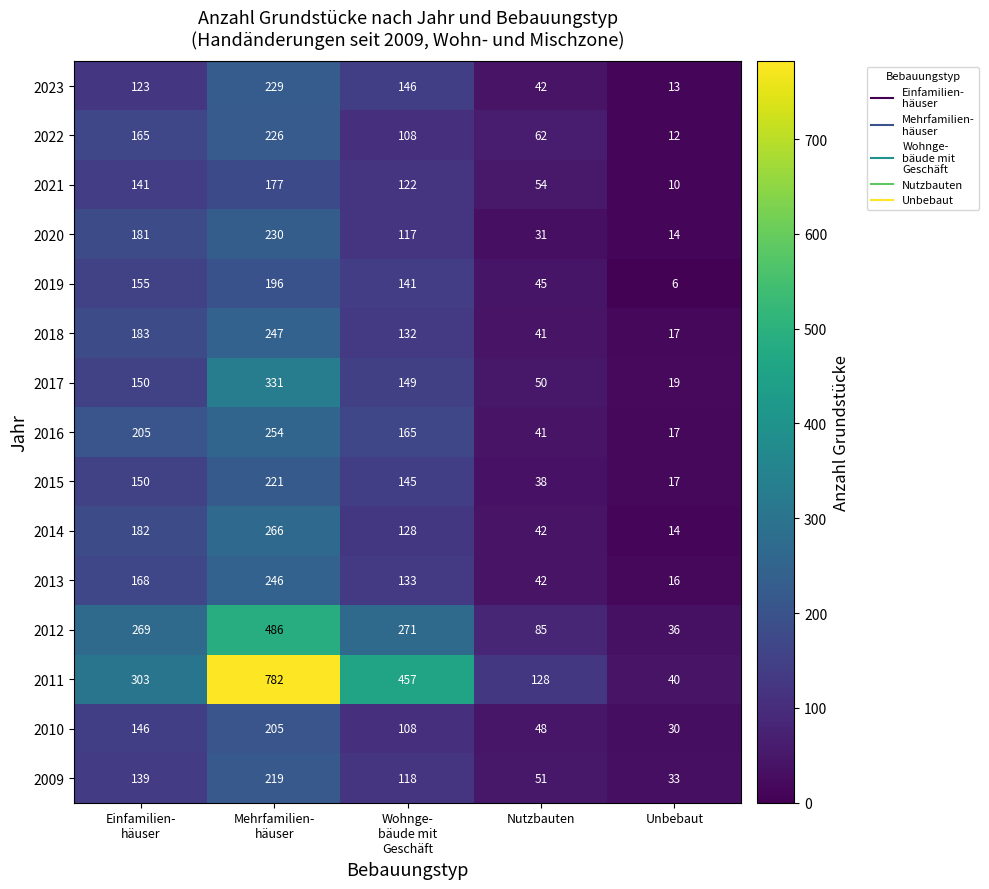

At which label does 2022 reach its minimum?

Unbebaut